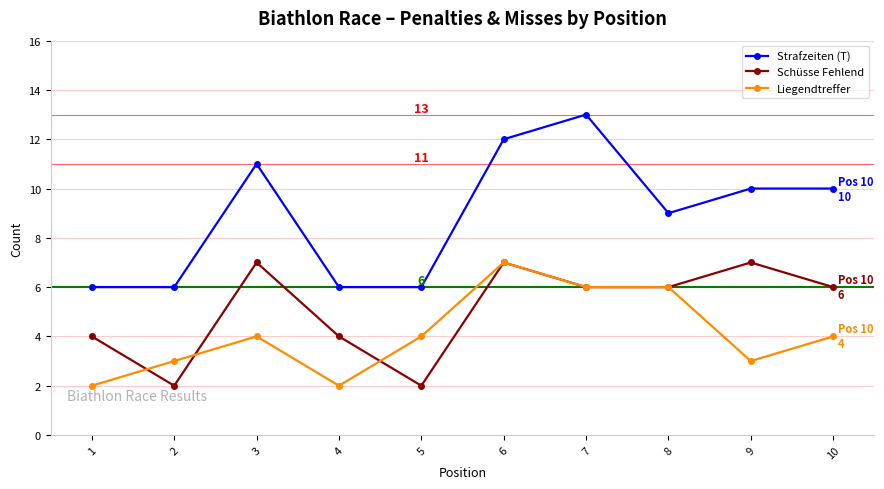

Which series has the largest range (max minus min)?

Strafzeiten (T)